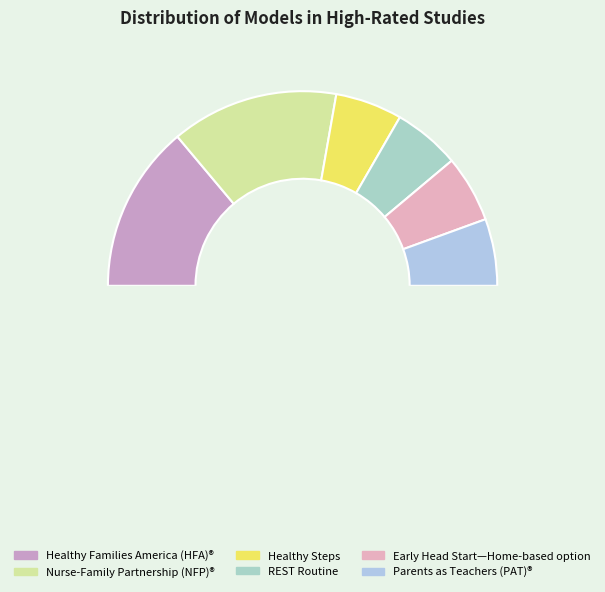

Is there any slice that represents more than half of the pie?

No